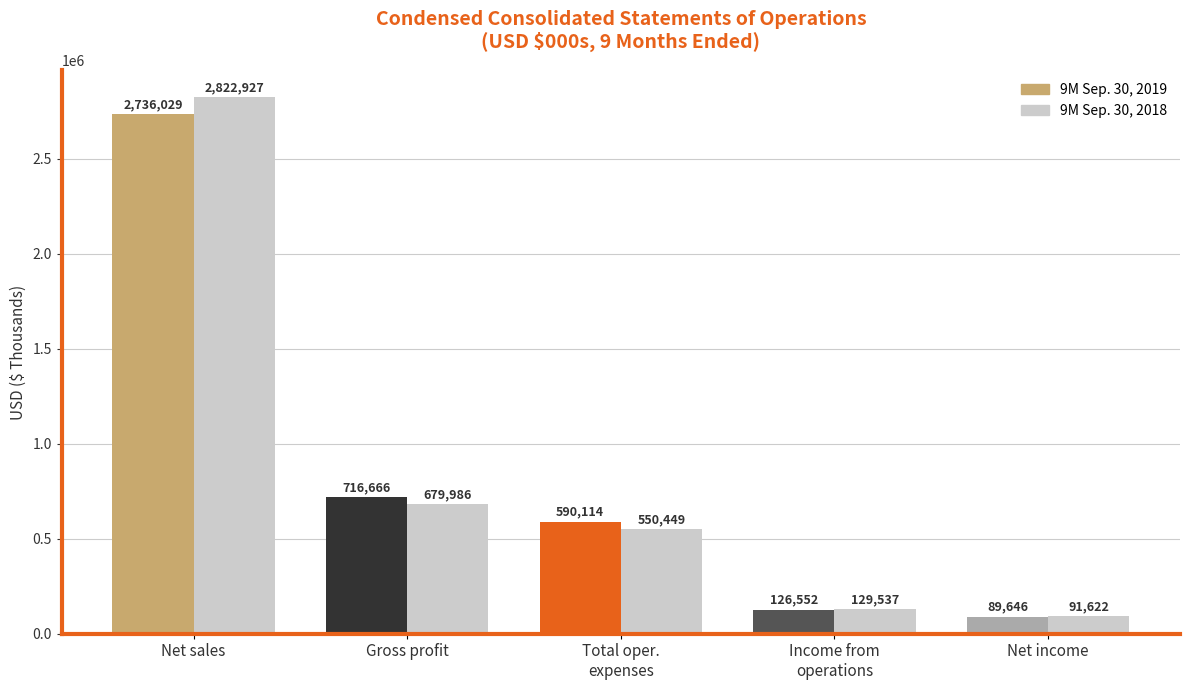

What is the total value across all series at Net sales?

5558956